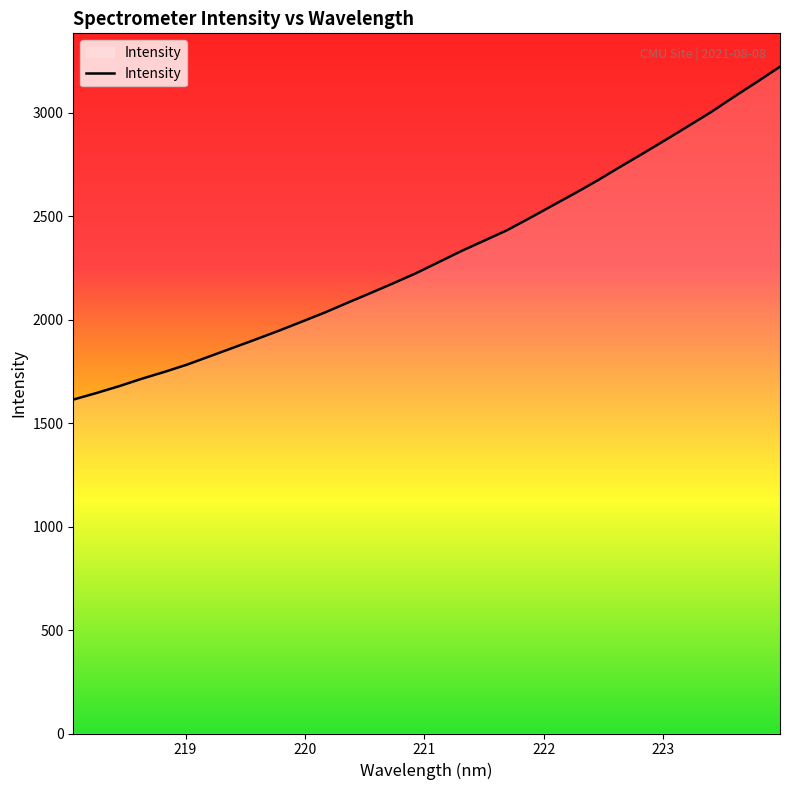

What is the difference between the maximum and minimum values?

1609.1